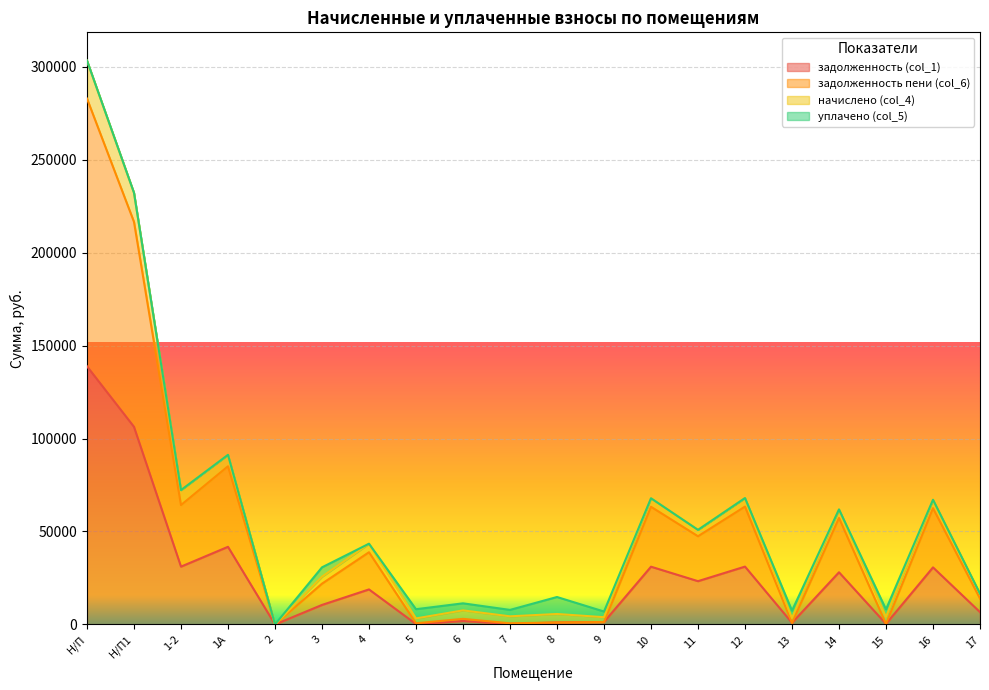

At which category does задолженность пени (col_6) reach its first local valley?

1-2